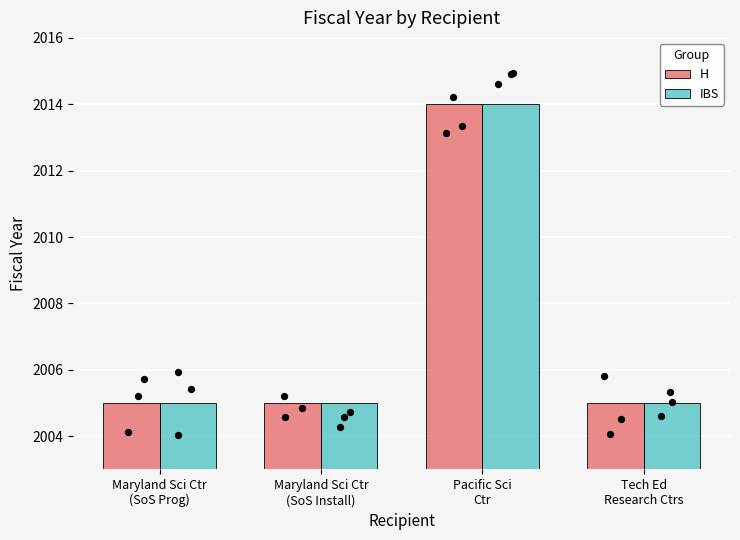

Which series has the largest Y range (max minus min)?

H